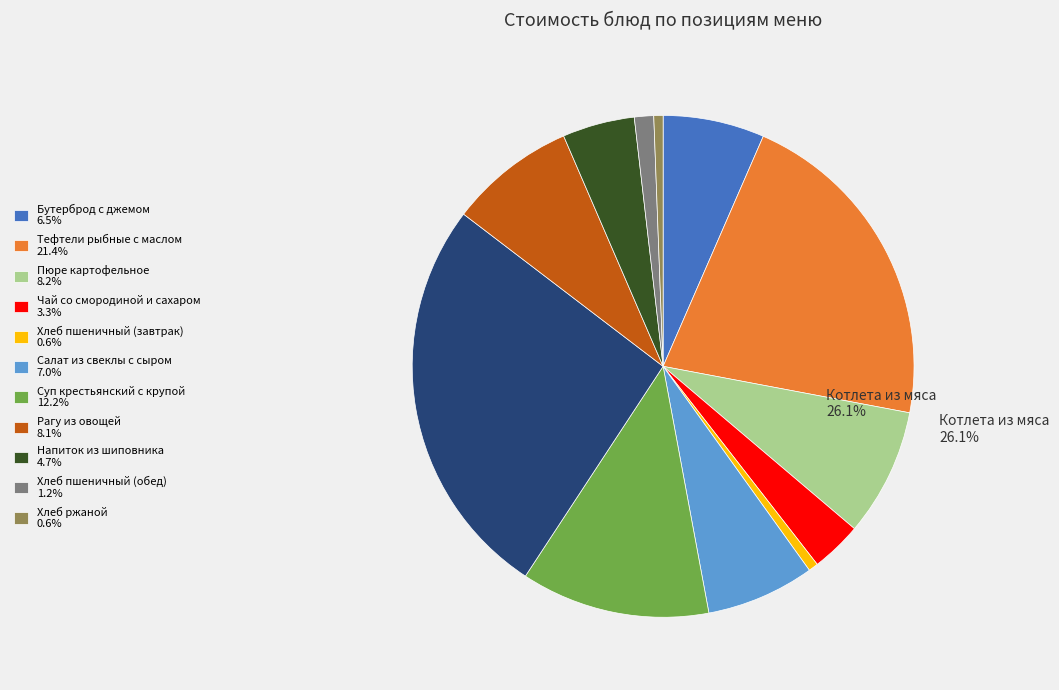

How many segments does this pie chart have?

12